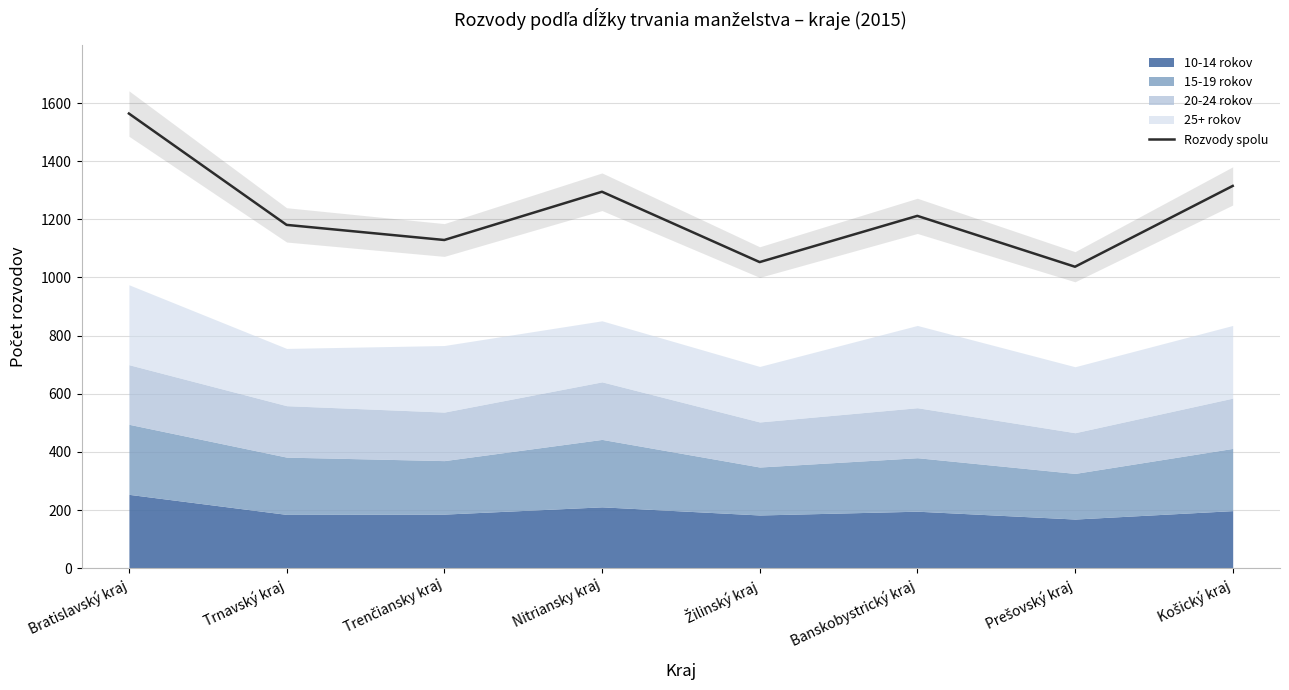

What is the average value?

1223